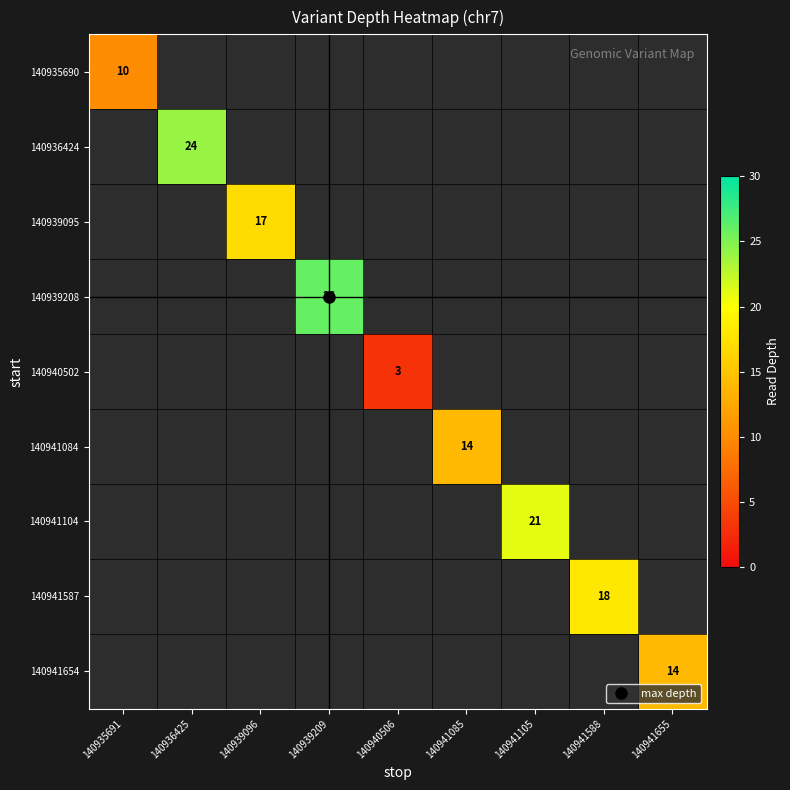

At how many categories does at least one series exceed 13?

7